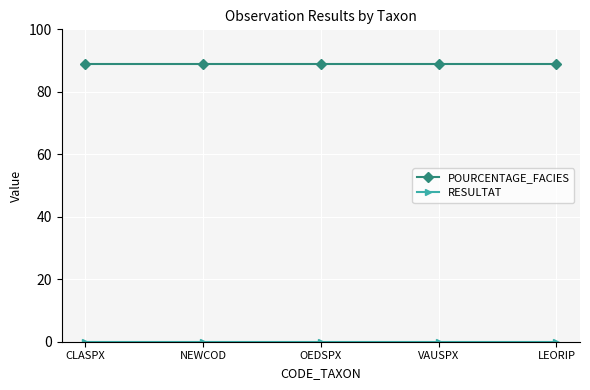

What is the maximum value for POURCENTAGE_FACIES?

89.0